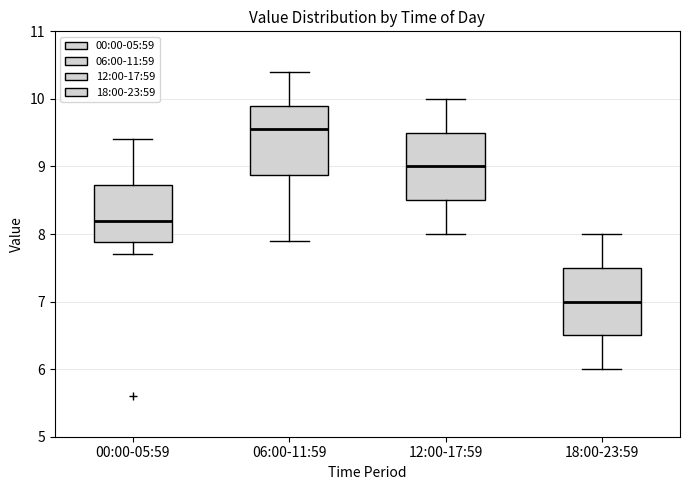

Which box's median line is the lowest?

18:00-23:59